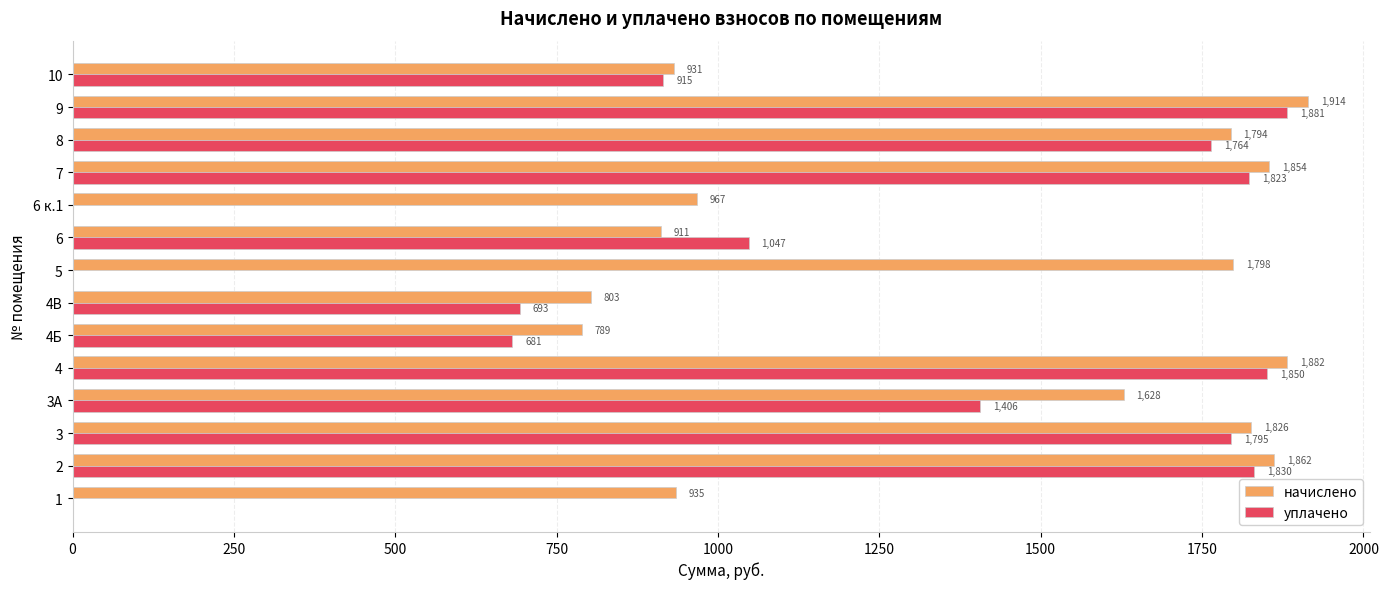

At which category is the sum across all series the highest?

9